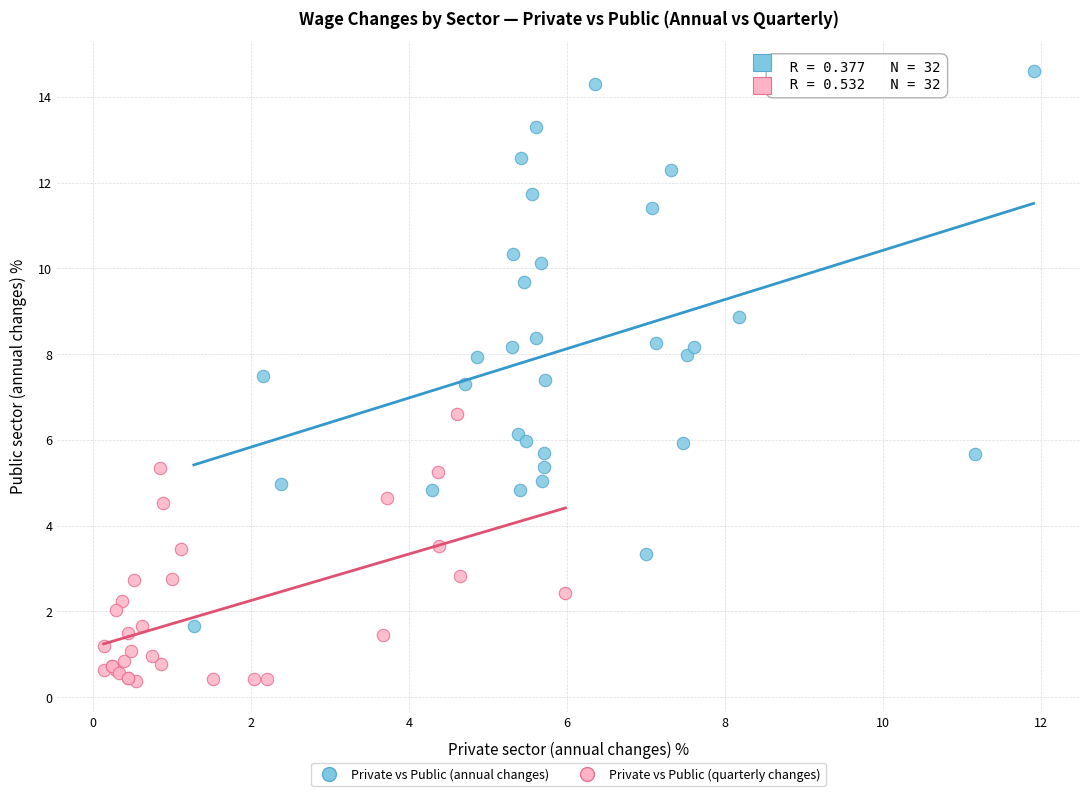

Which series reaches the minimum Y coordinate?

Private vs Public (quarterly changes)